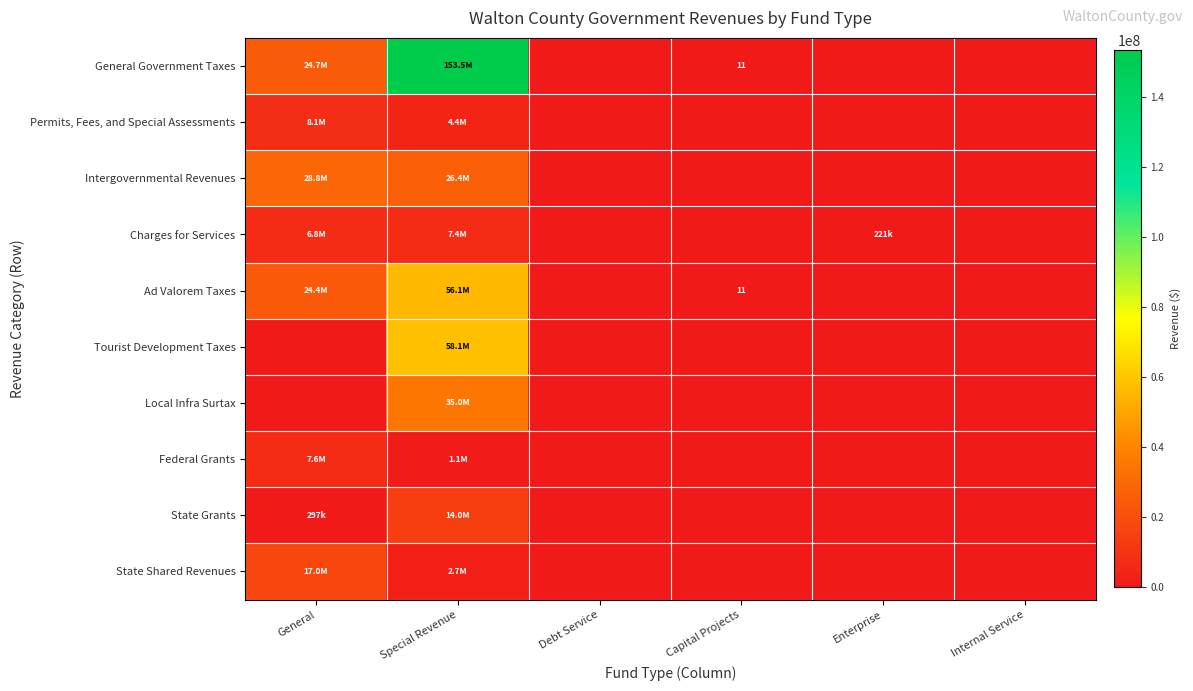

What is the average value of the Charges for Services series?

2393294